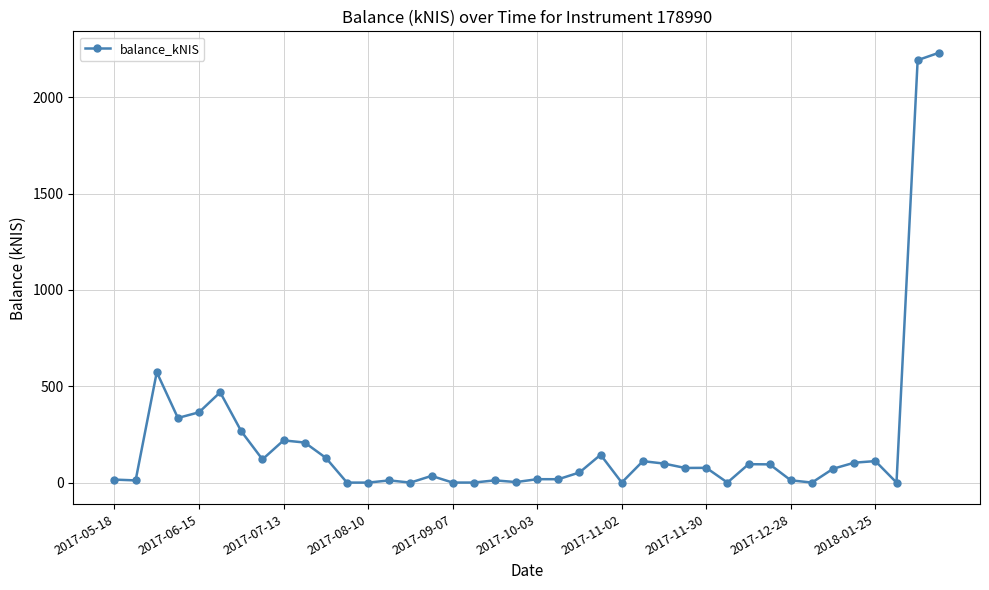

What is the difference between the maximum and second lowest values?

2230.1